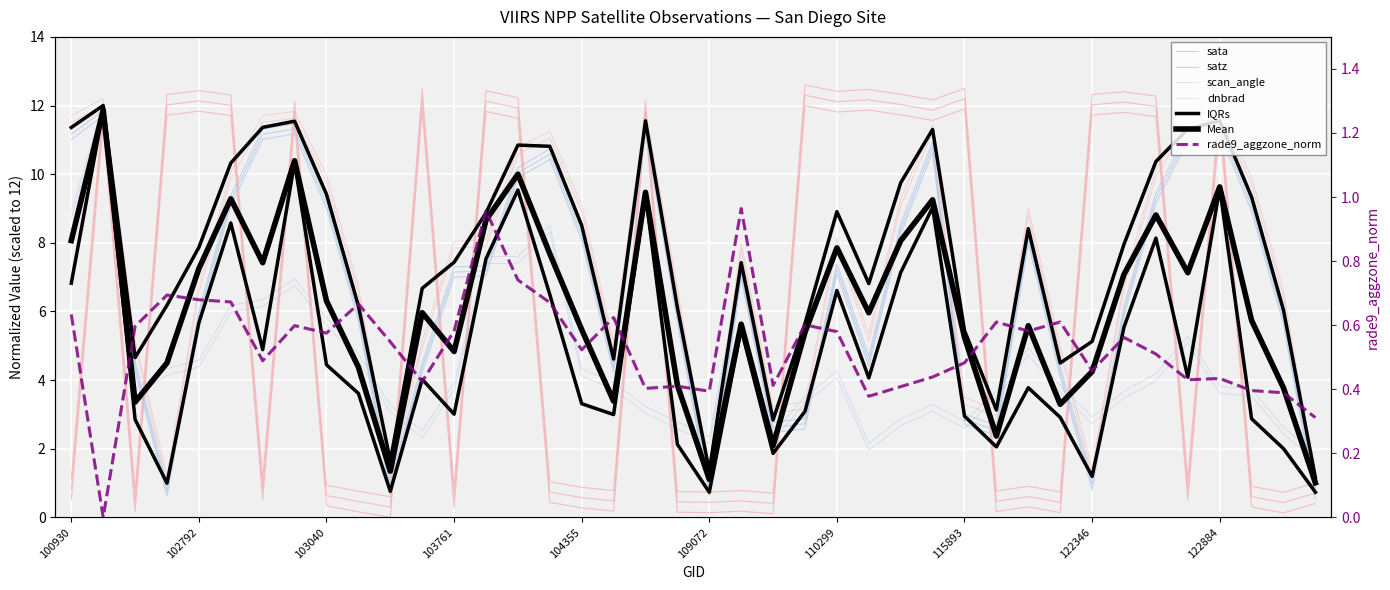

At 108015, list the series in order from smallest to largest.

sata, rade9_aggzone_norm, dnbrad, satz, scan_angle